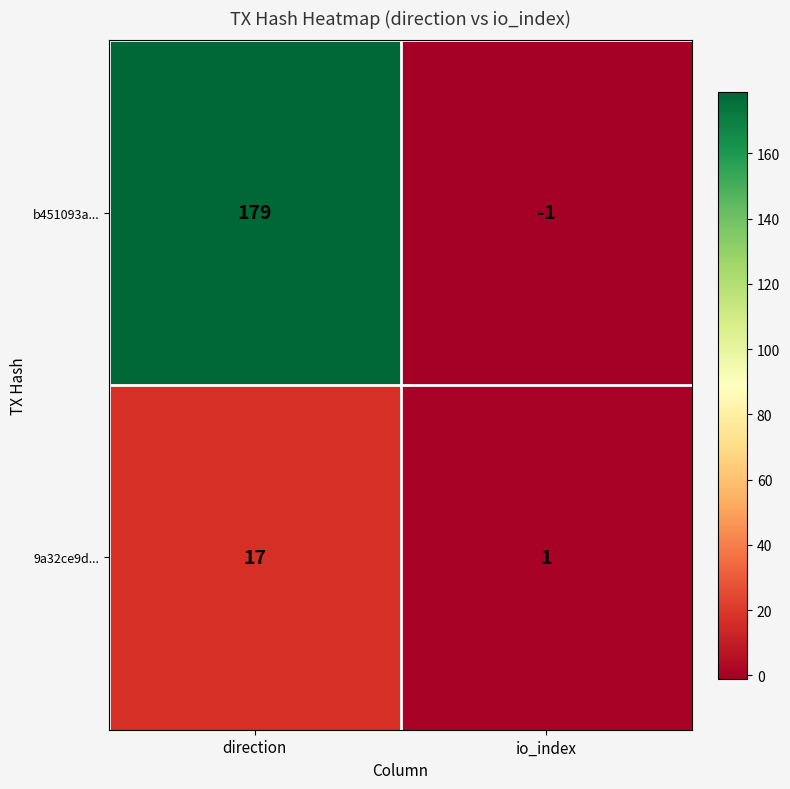

Count the number of categories in the chart.

2